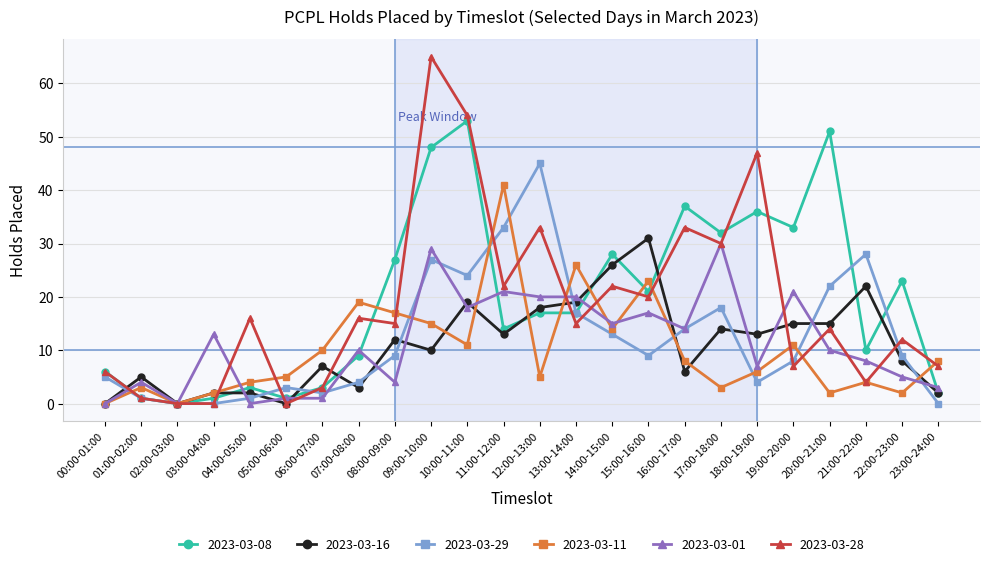

True or false: 2023-03-08 has a value of 14 at 11:00-12:00.

True